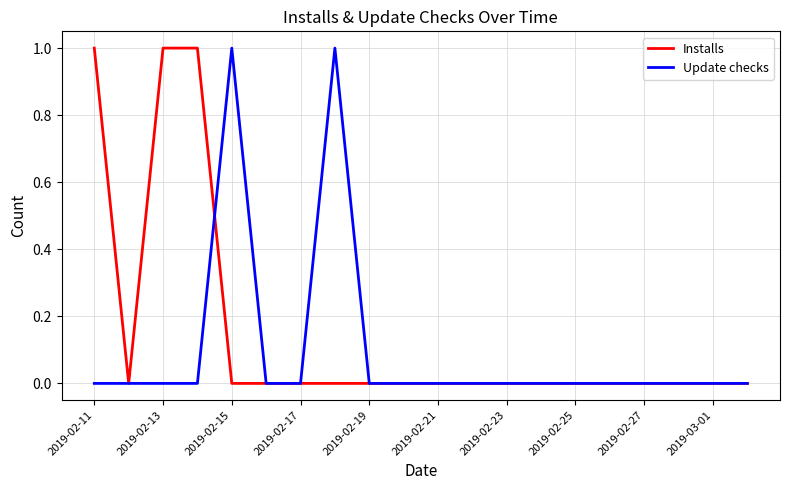

List the series in order of their overall mean, lowest first.

Update checks, Installs